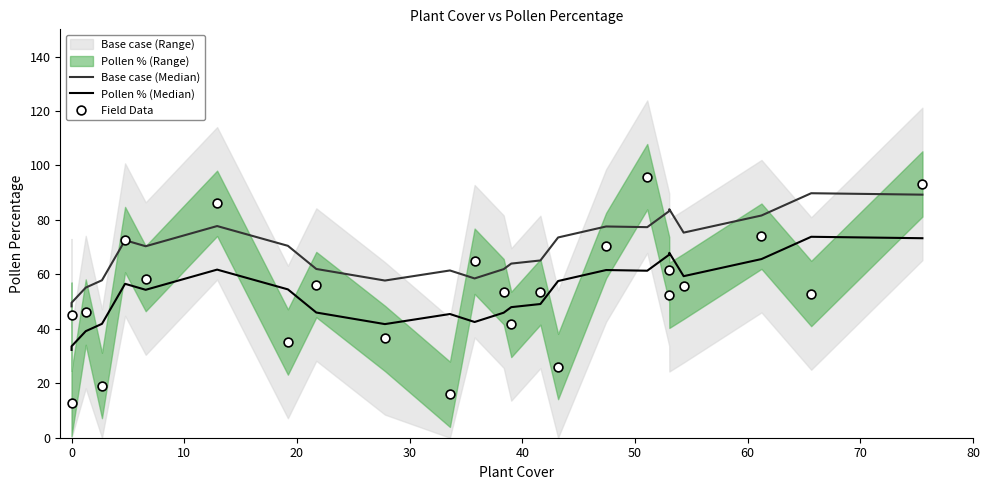

Which series has the widest spread of Y values?

Field Data